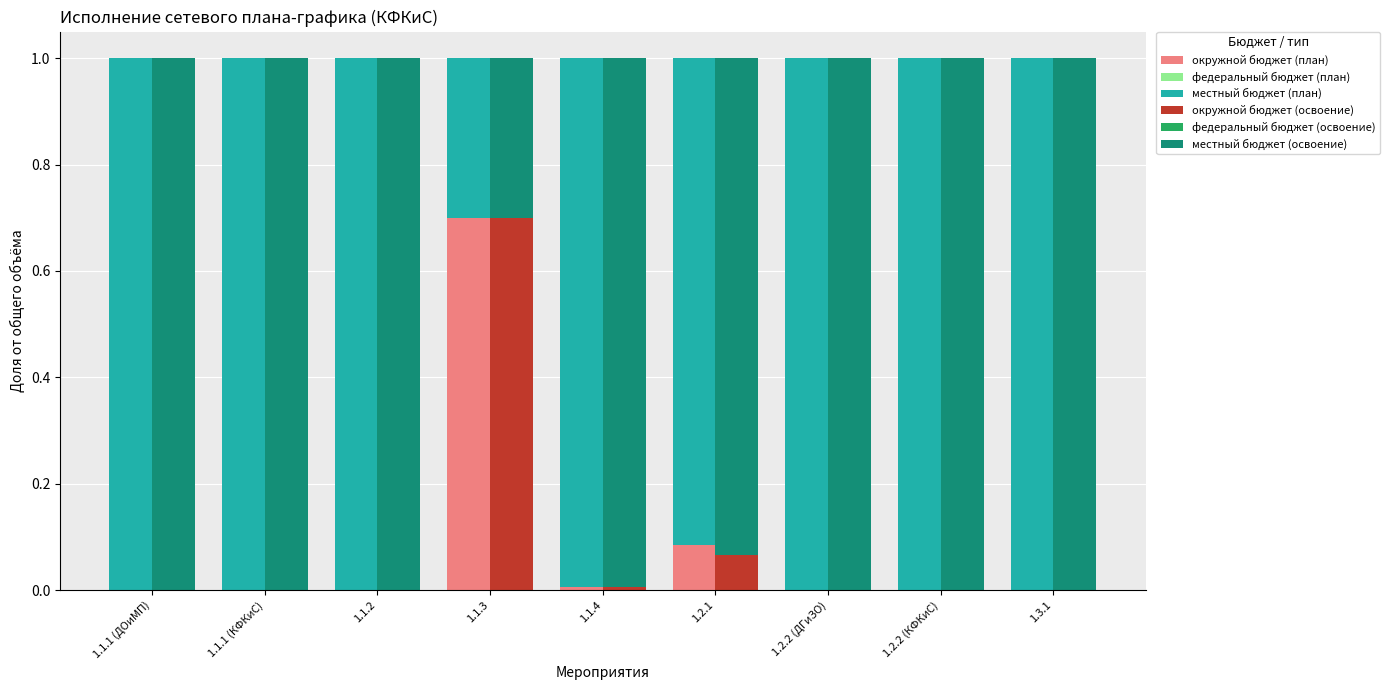

Which series changed the most between 1.1.2 and 1.1.4?

окружной бюджет (план)